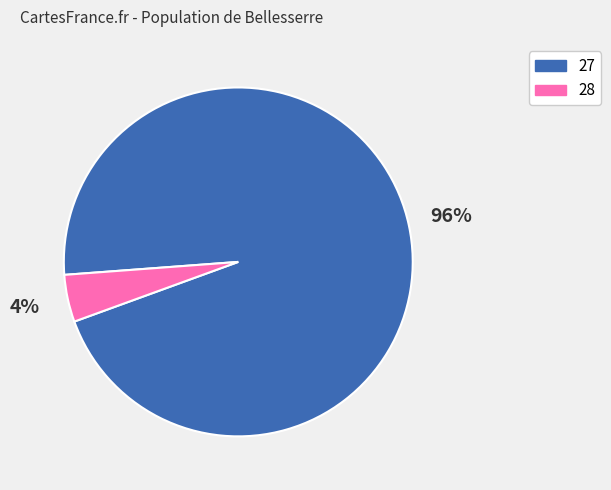

Rank the categories by value from highest to lowest.

27, 28